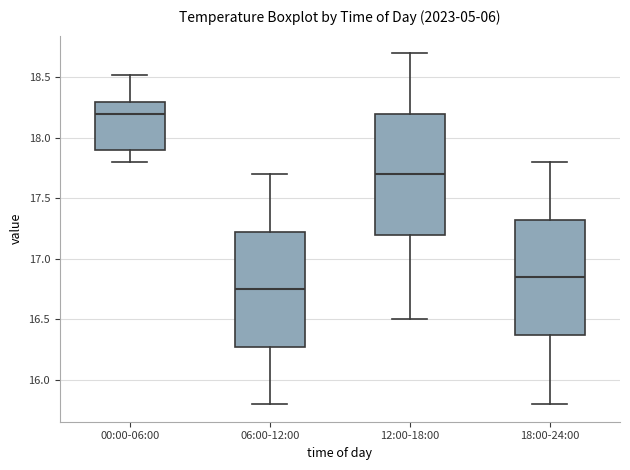

Where is the upper edge of the box for 18:00-24:00 on the y-axis? The values are not printed on the chart, so give them approximately, as read against the axis.

17.35